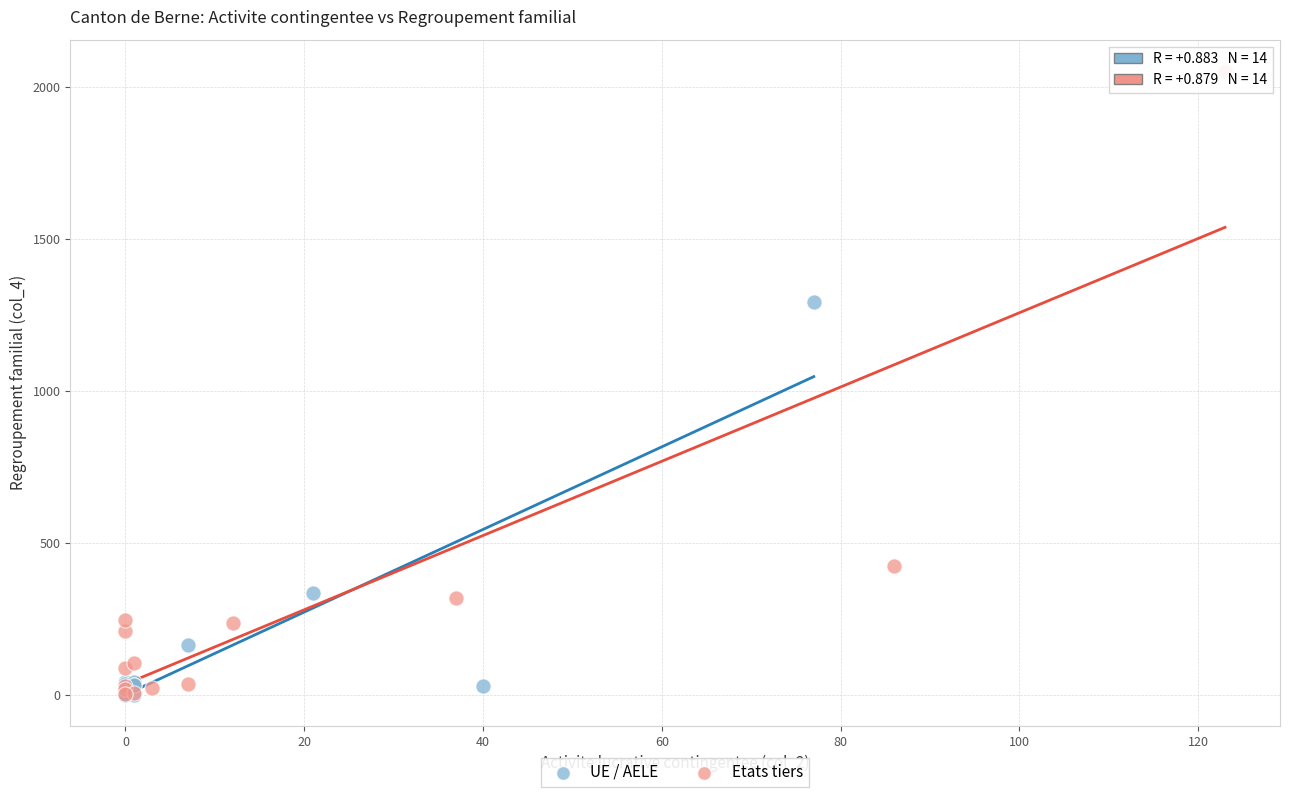

Which series has the widest spread of Y values?

Etats tiers